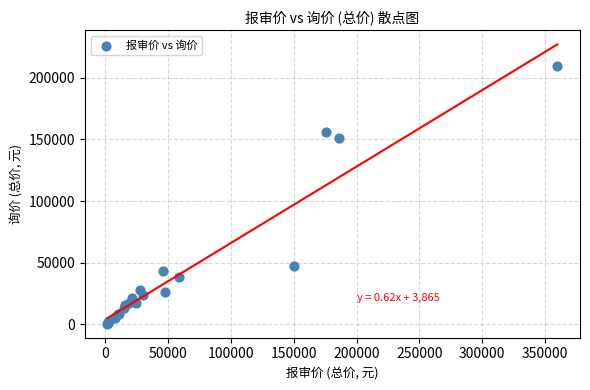

What Y value in the scatter plot is closest to 105130?

151240.0